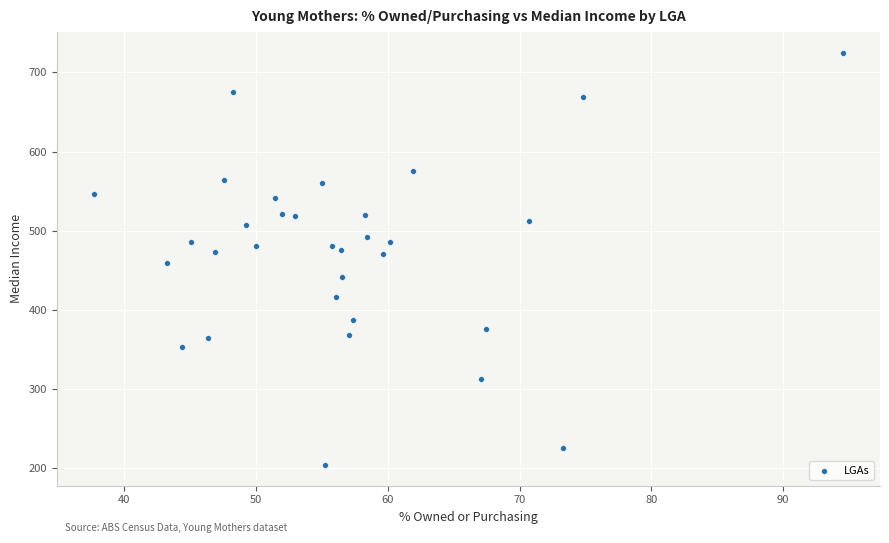

What is the range of X values (max minus min)?

56.8